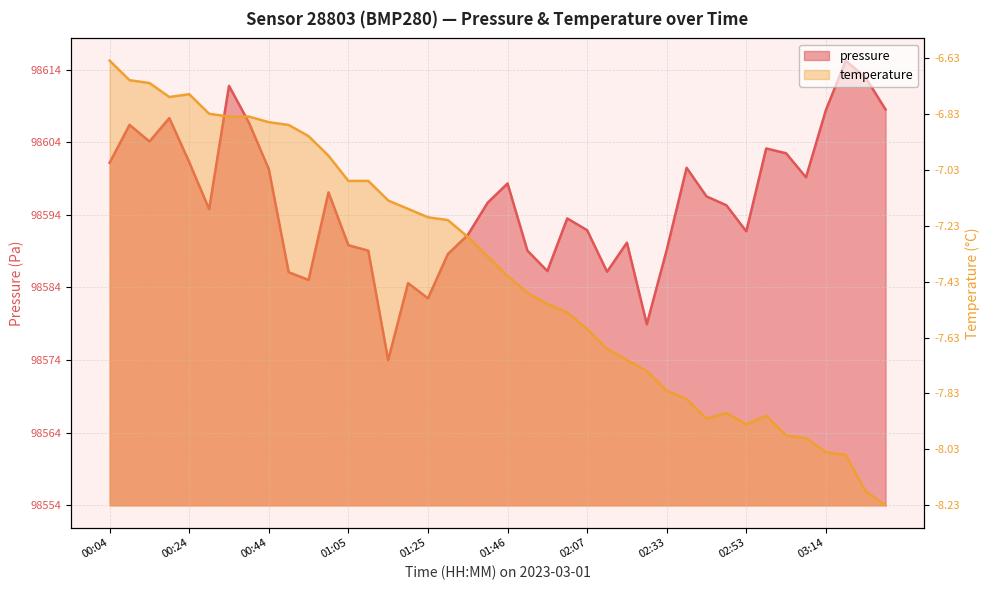

Which series changed the most between 01:25 and 02:43?

pressure